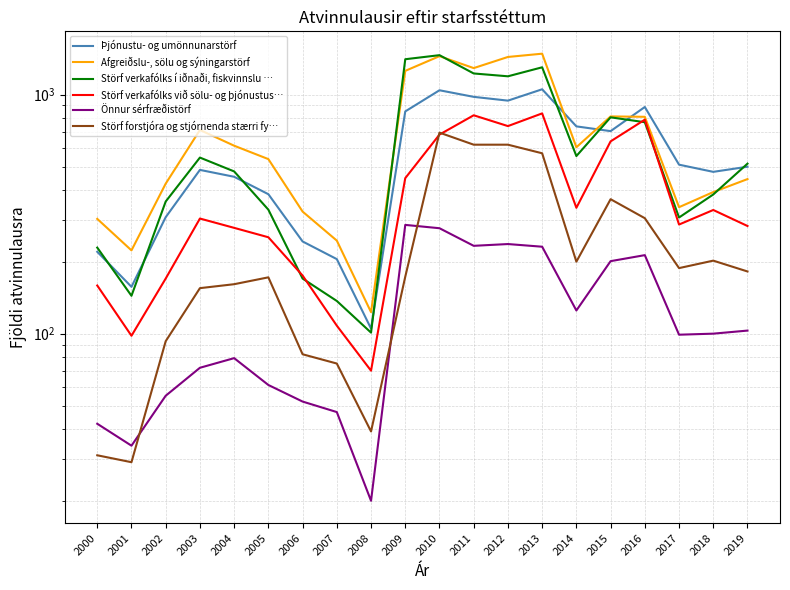

Which category has the highest value across all series?

2013